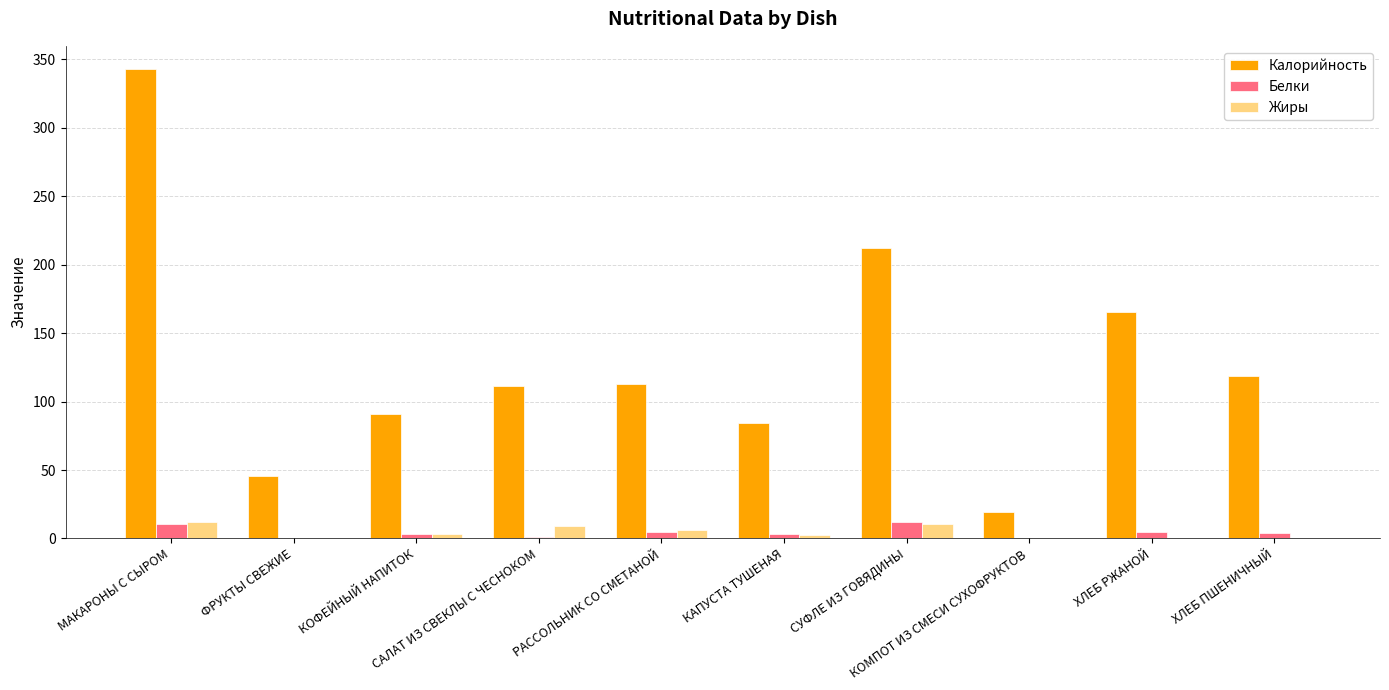

Which series changed the most between КОФЕЙНЫЙ НАПИТОК and КОМПОТ ИЗ СМЕСИ СУХОФРУКТОВ?

Калорийность